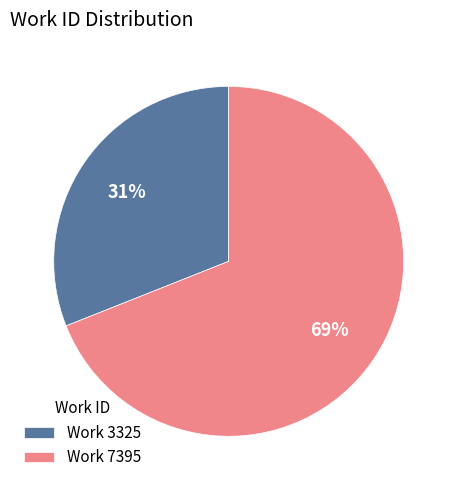

Is it true that Work 3325 is 31% of the pie?

True